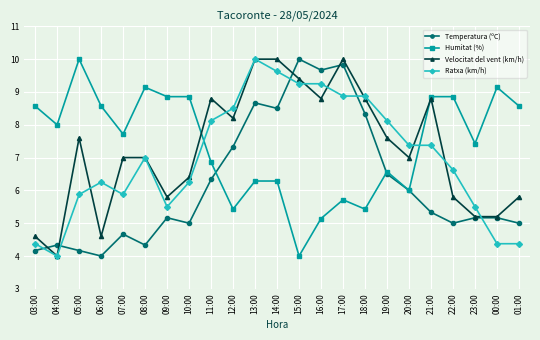

True or false: Velocitat del vent (km/h) and Humitat (%) intersect in this chart.

True